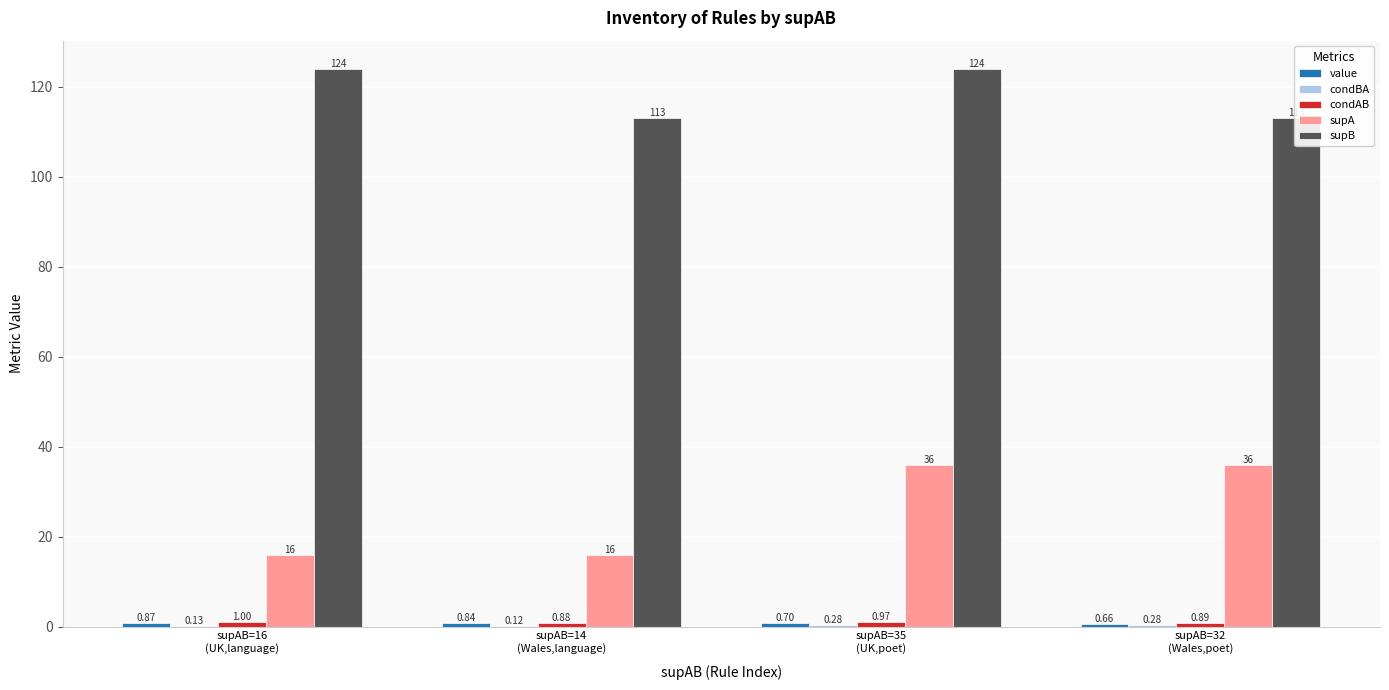

What position from the left is supAB=16
(UK,language)?

1